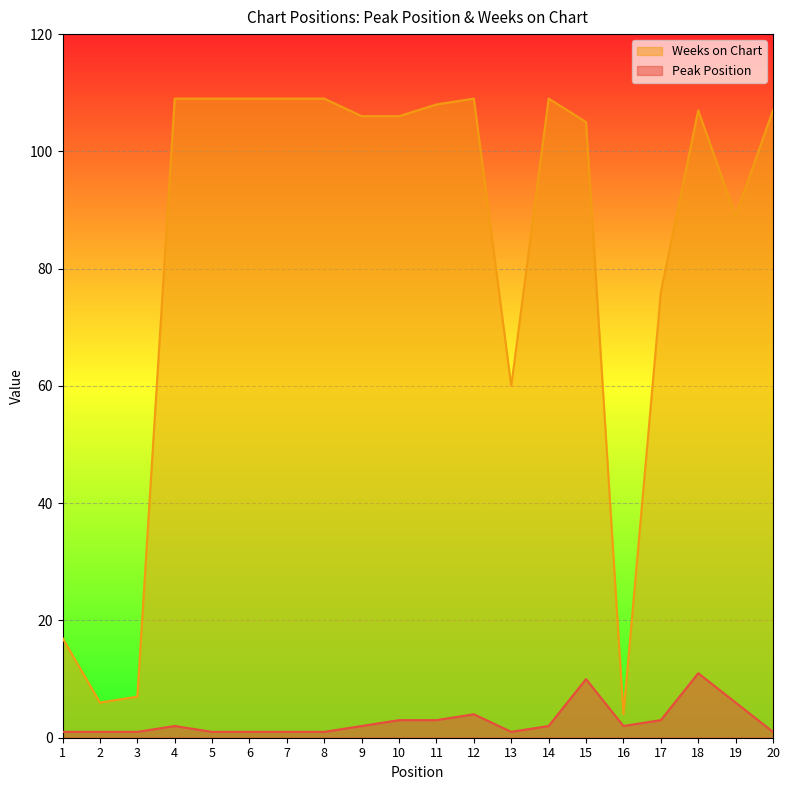

True or false: Peak Position and Weeks on Chart intersect in this chart.

False